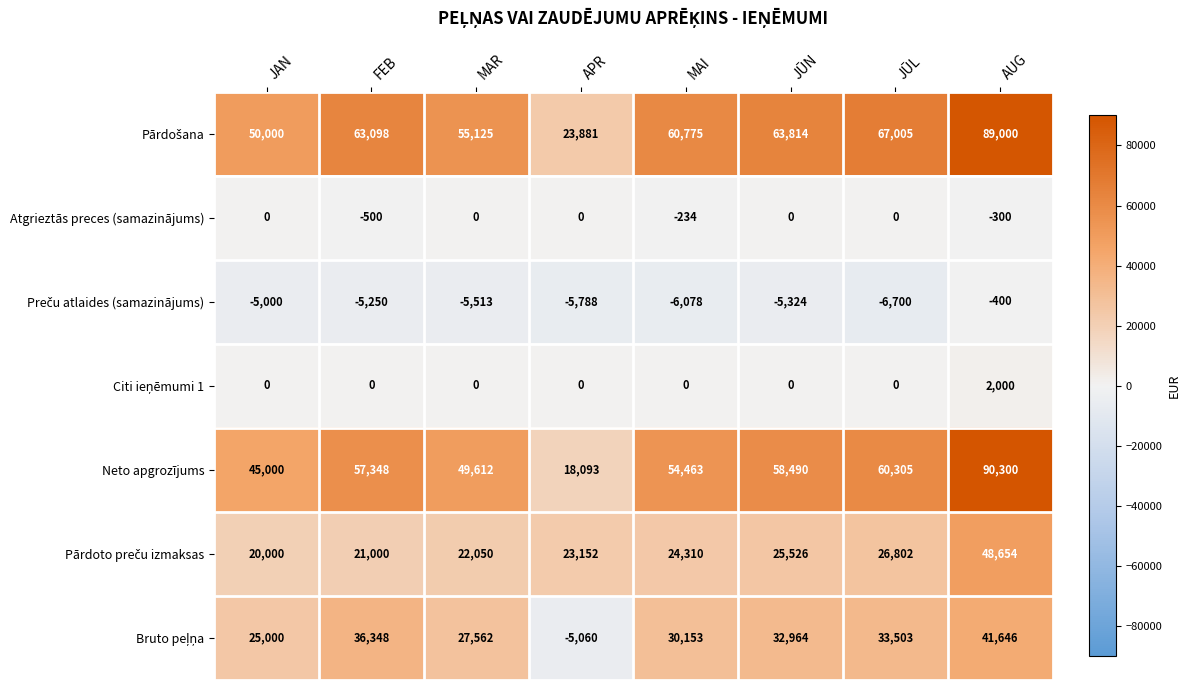

What is the total value across all series at JAN?

135000